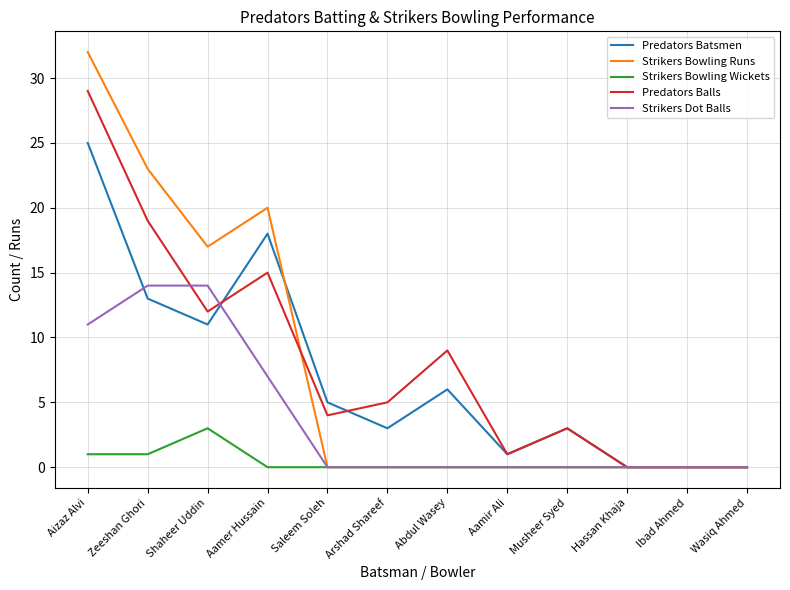

How many lines are shown in the chart?

5